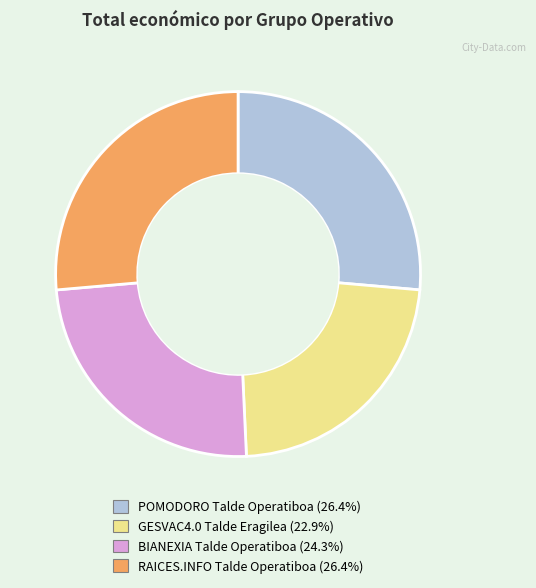

What is the smallest slice in the pie chart?

GESVAC4.0 Talde Eragilea